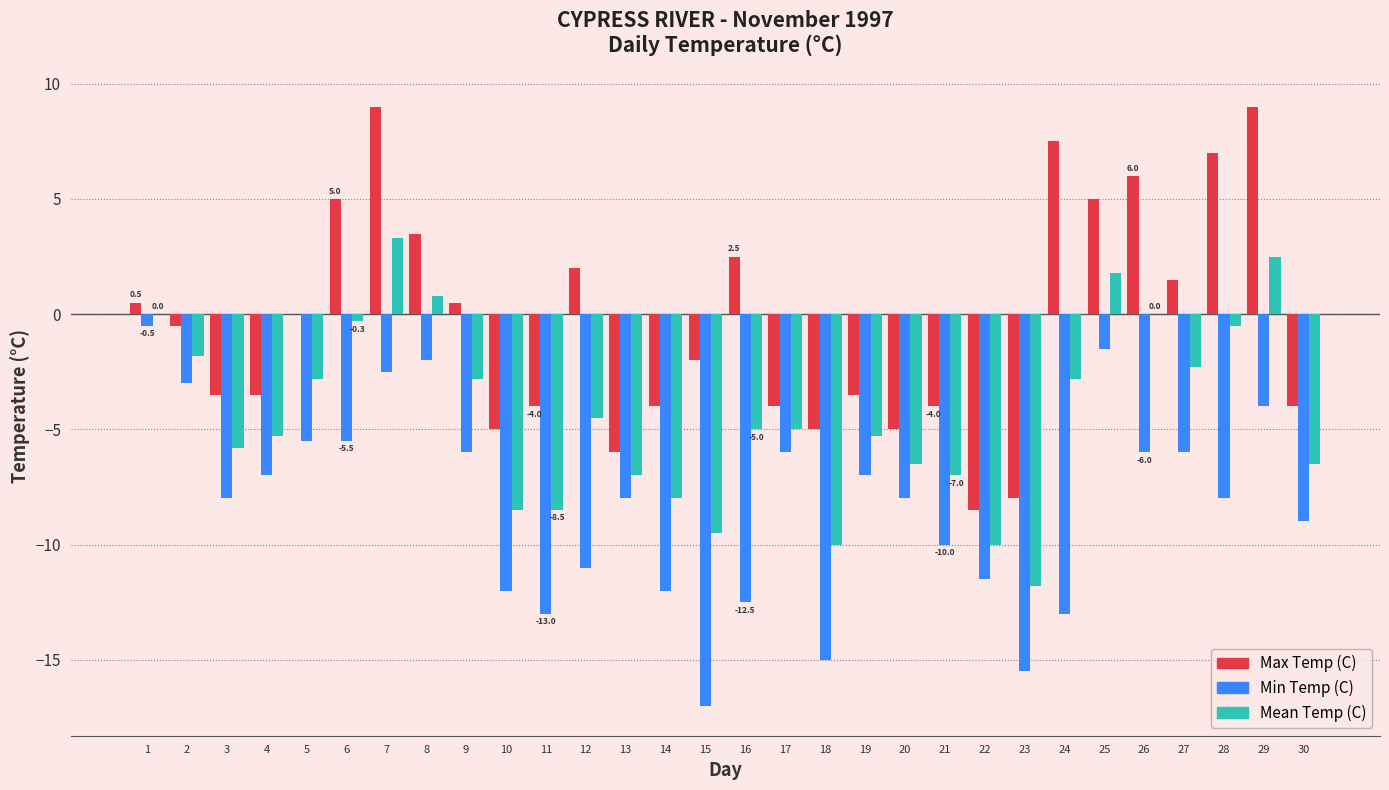

Which series has the widest spread of values?

Max Temp (C)